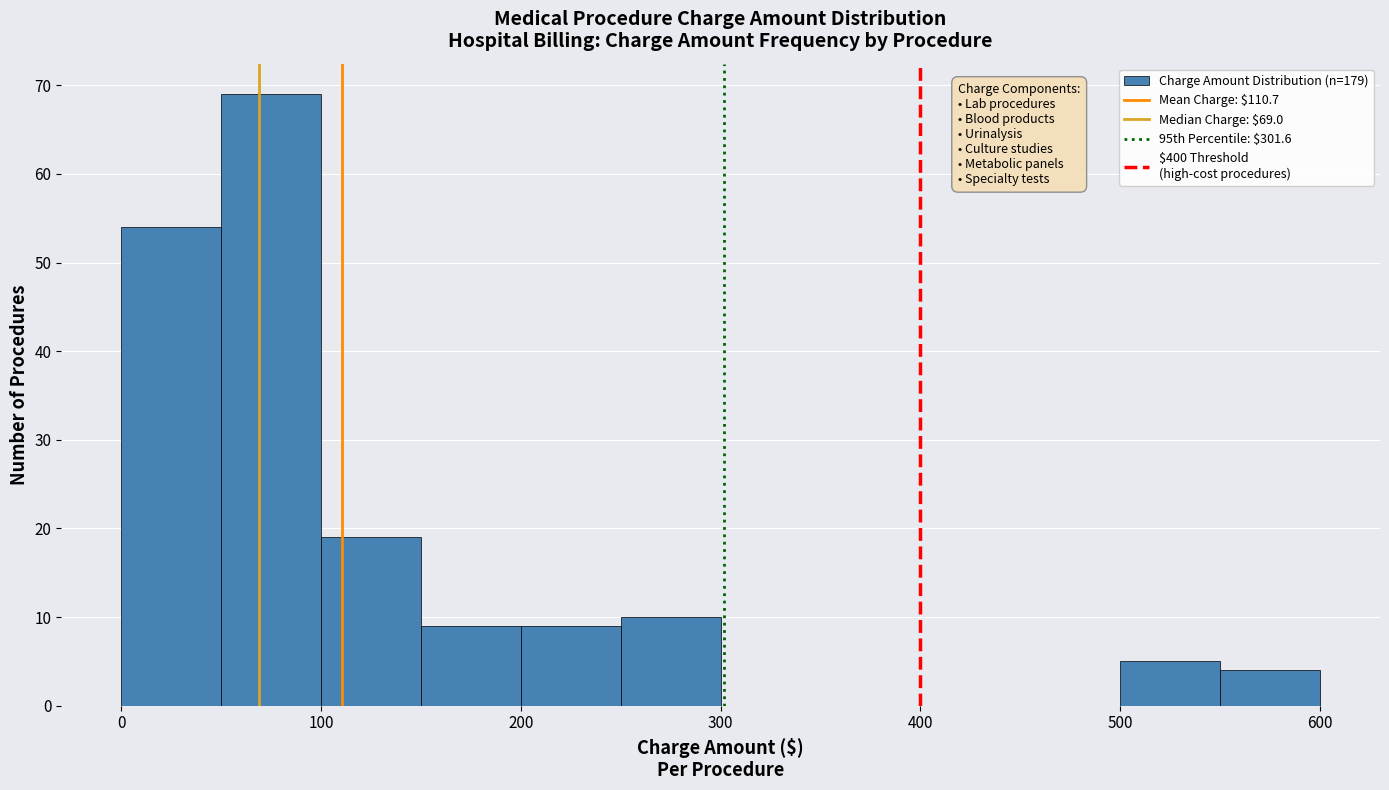

Over which range of the x-axis is the bar tallest?

50 to 100